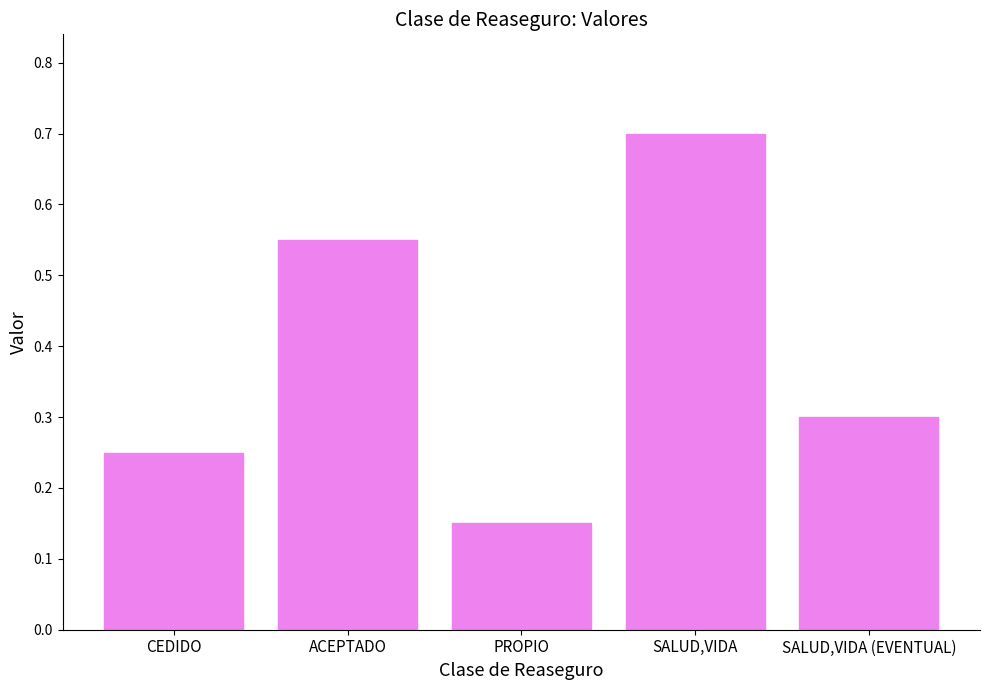

Are the bars horizontal?

No